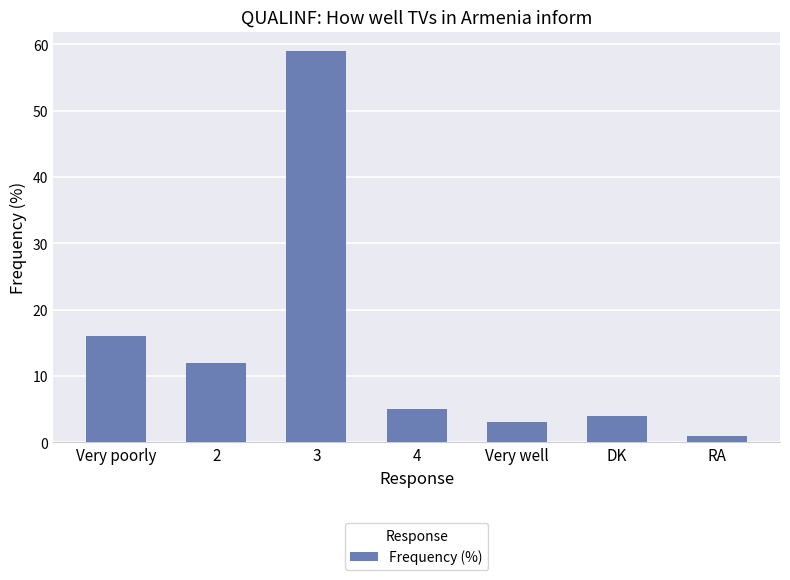

Are the bars grouped side by side (vs. stacked)?

No